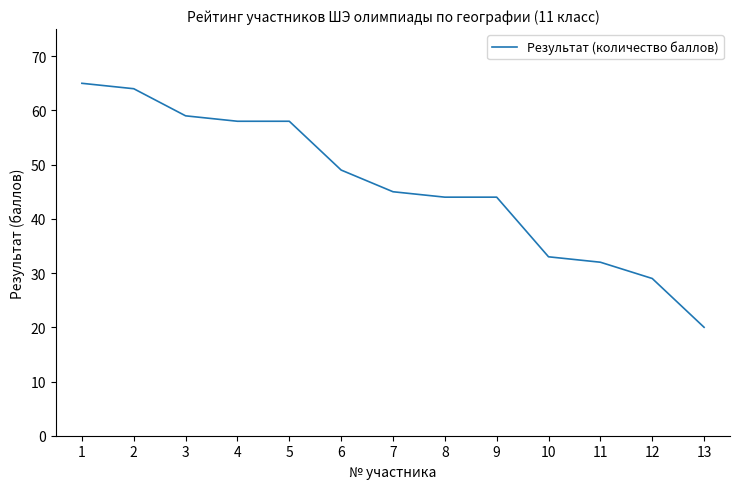

What is the change in value from 6 to 12?

-20